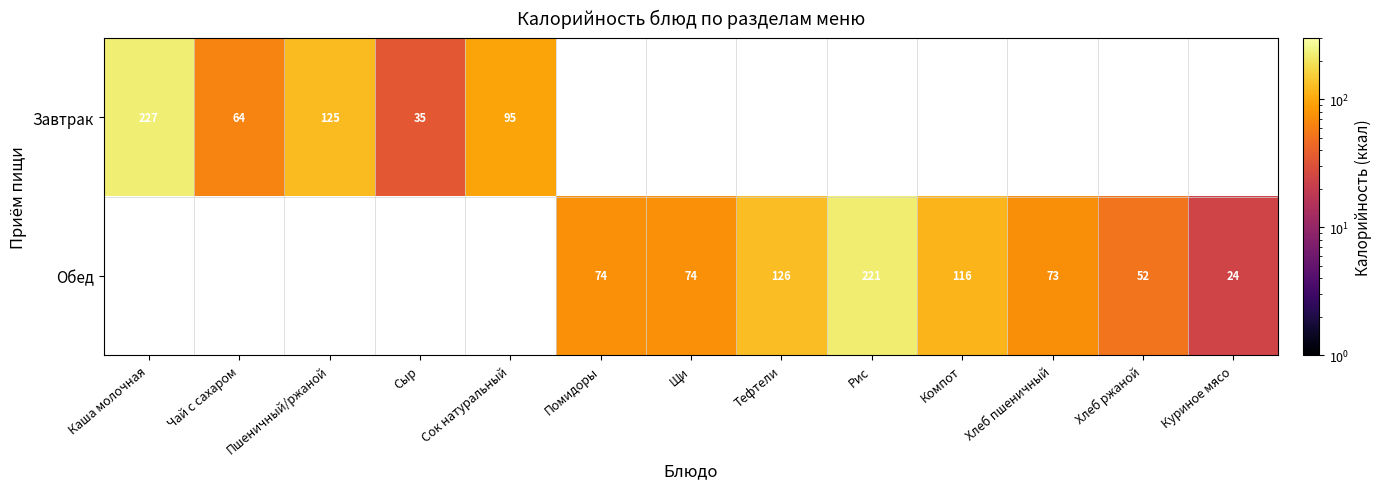

True or false: Завтрак has a value of 125 at Пшеничный/ржаной.

True